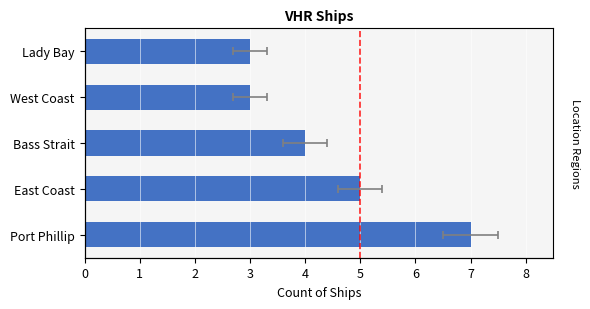

What is the value of the 2nd bar from the left?

5